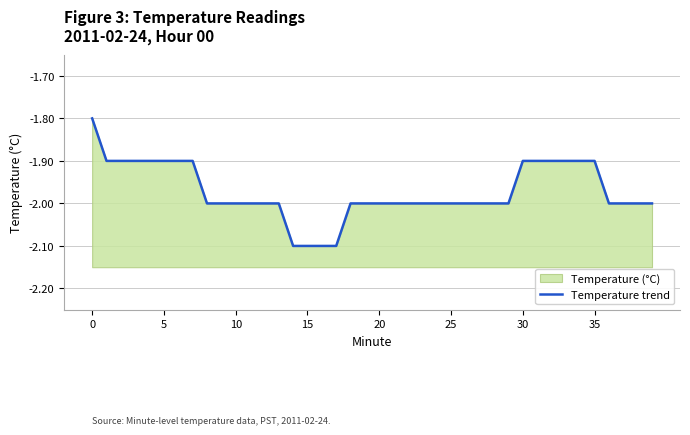

Reading left to right, transcribe all the data shown in this chart.

-1.8	-1.9	-1.9	-1.9	-1.9	-1.9	-1.9	-1.9	-2.0	-2.0	-2.0	-2.0	-2.0	-2.0	-2.1	-2.1	-2.1	-2.1	-2.0	-2.0	-2.0	-2.0	-2.0	-2.0	-2.0	-2.0	-2.0	-2.0	-2.0	-2.0	-1.9	-1.9	-1.9	-1.9	-1.9	-1.9	-2.0	-2.0	-2.0	-2.0